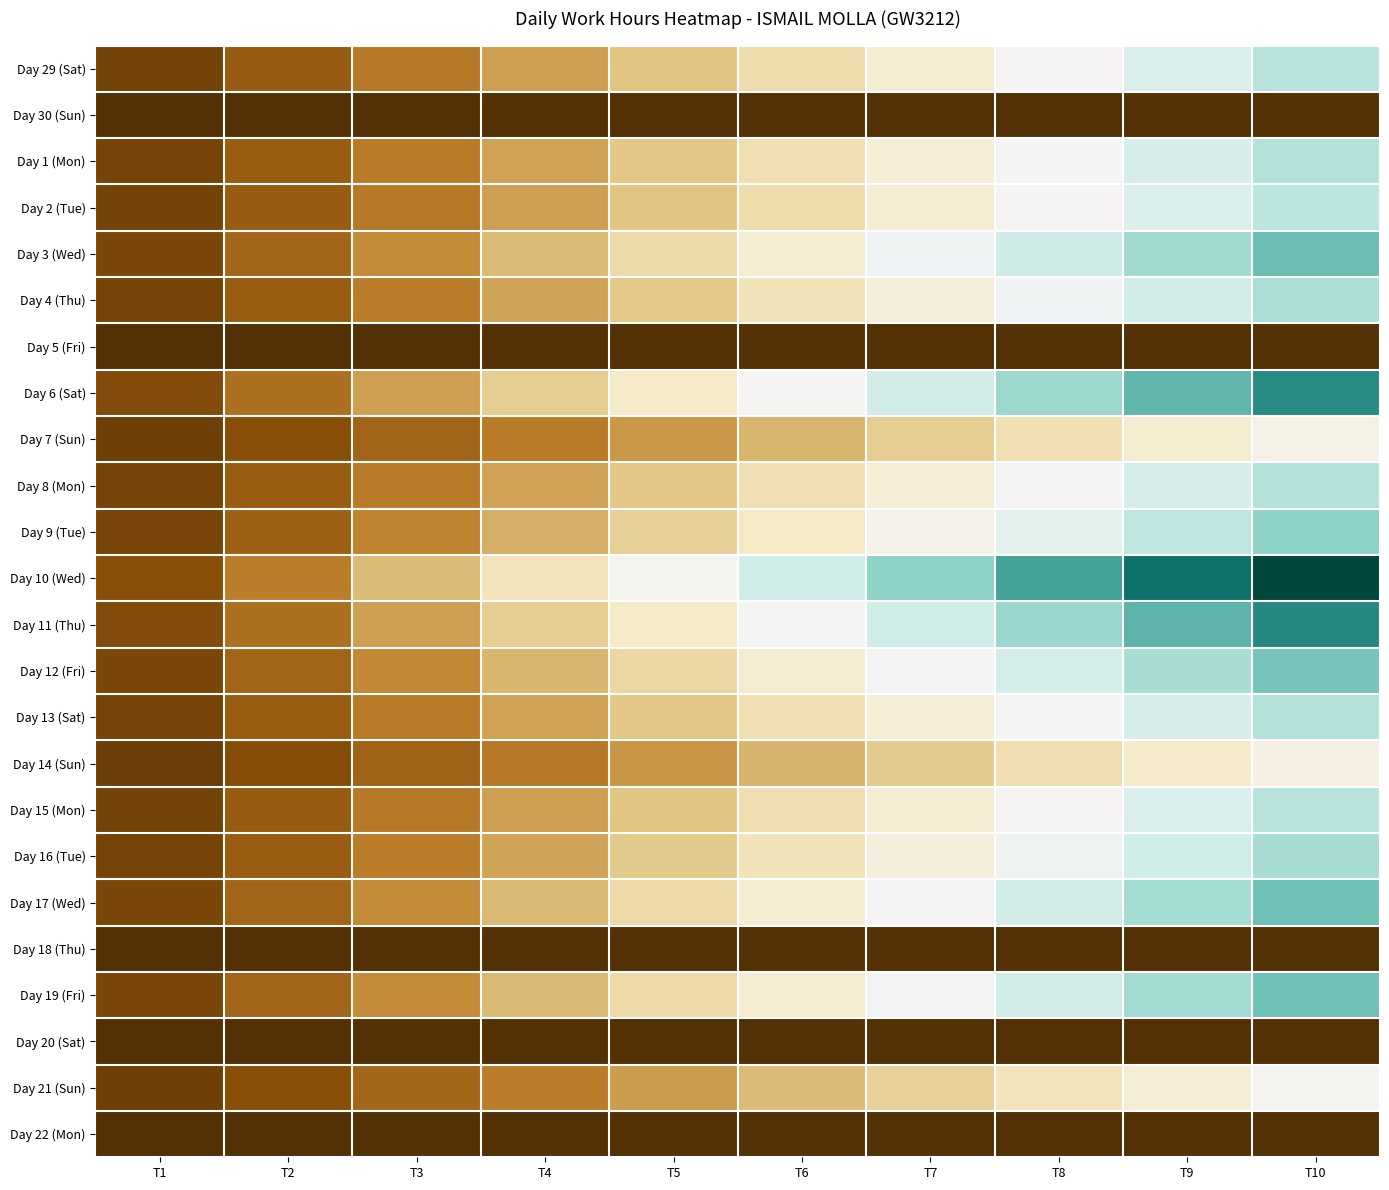

Between T3 and T2, which is larger?

T3